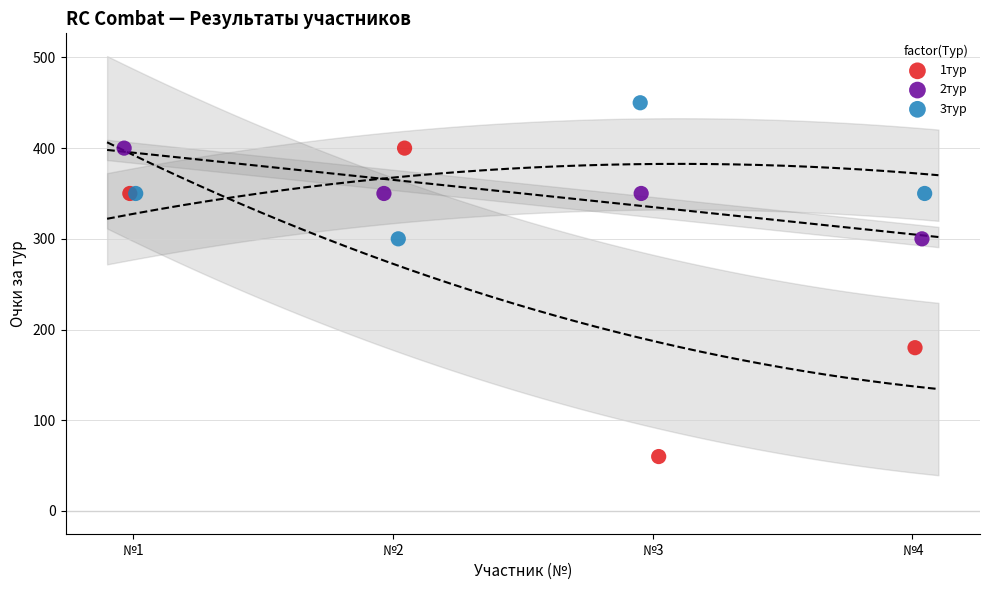

Which series reaches the minimum Y coordinate?

1тур